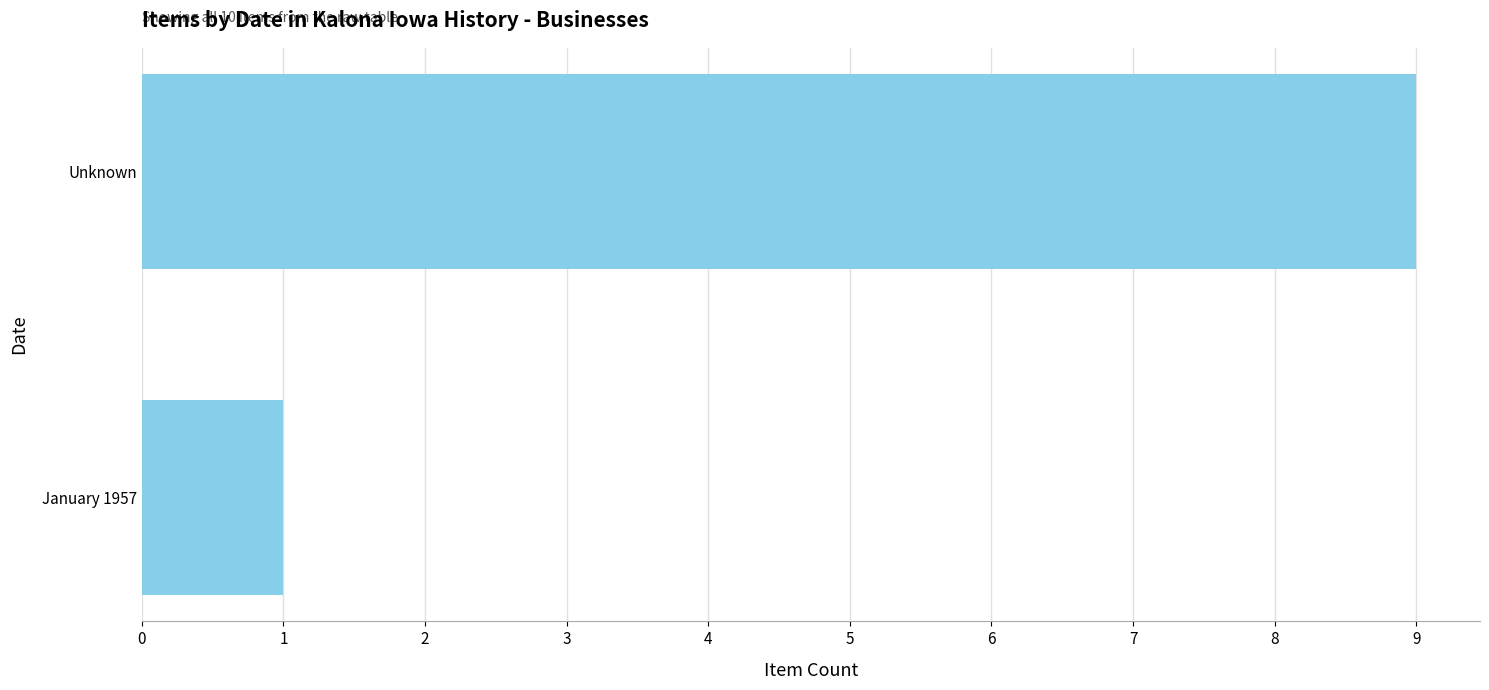

Reading top to bottom, transcribe all the data shown in this chart.

Unknown=9	January 1957=1